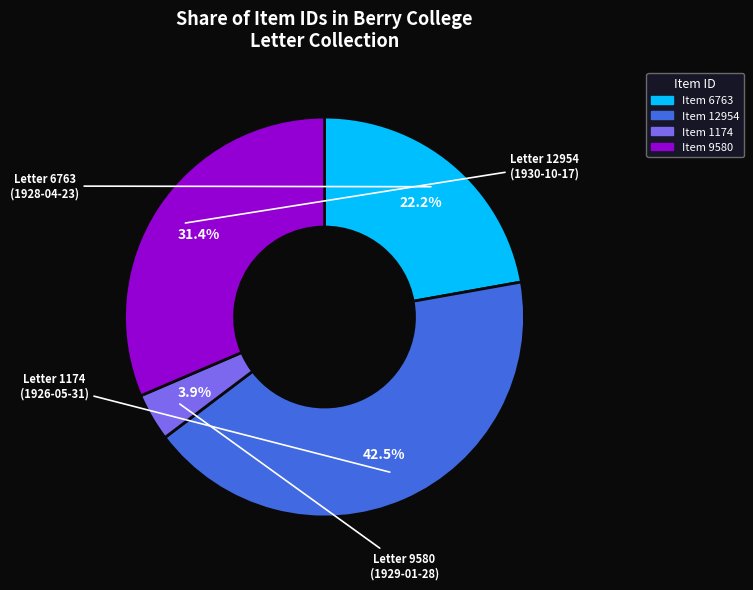

Is there any slice that represents more than half of the pie?

No